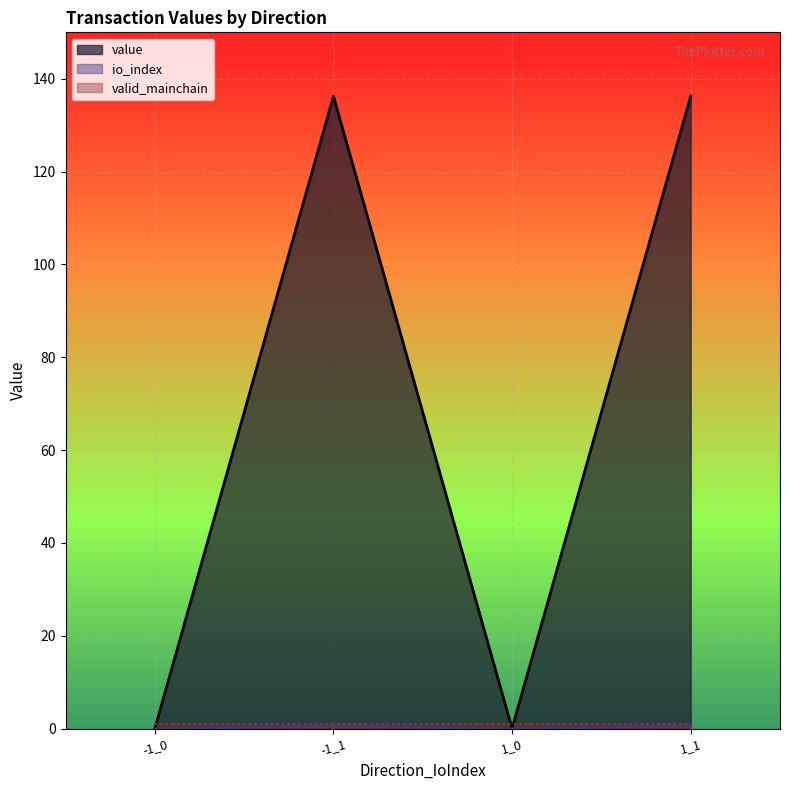

True or false: value and io_index cross at least once.

False